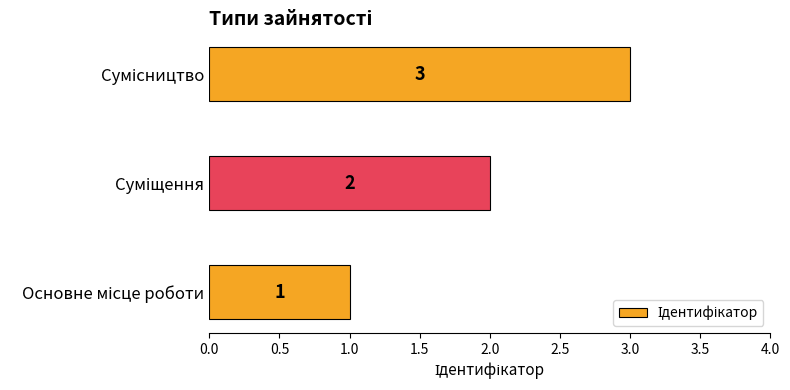

What is the sum of all values?

6